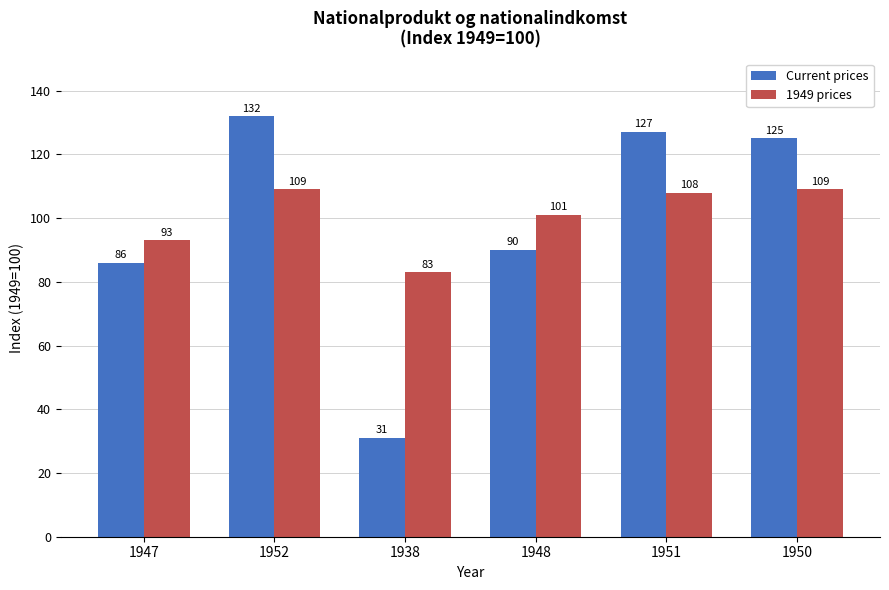

List the series in order of their peak value, lowest first.

1949 prices, Current prices